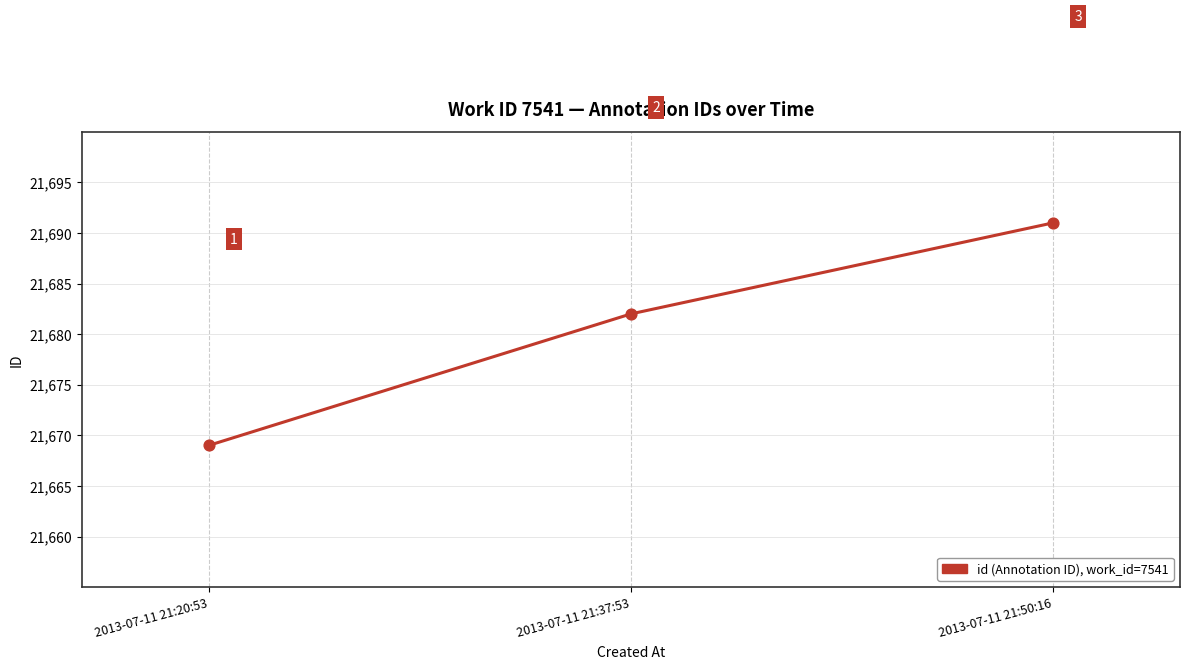

What is the ratio of the value at 2013-07-11 21:50:16 to the value at 2013-07-11 21:37:53?

1.0